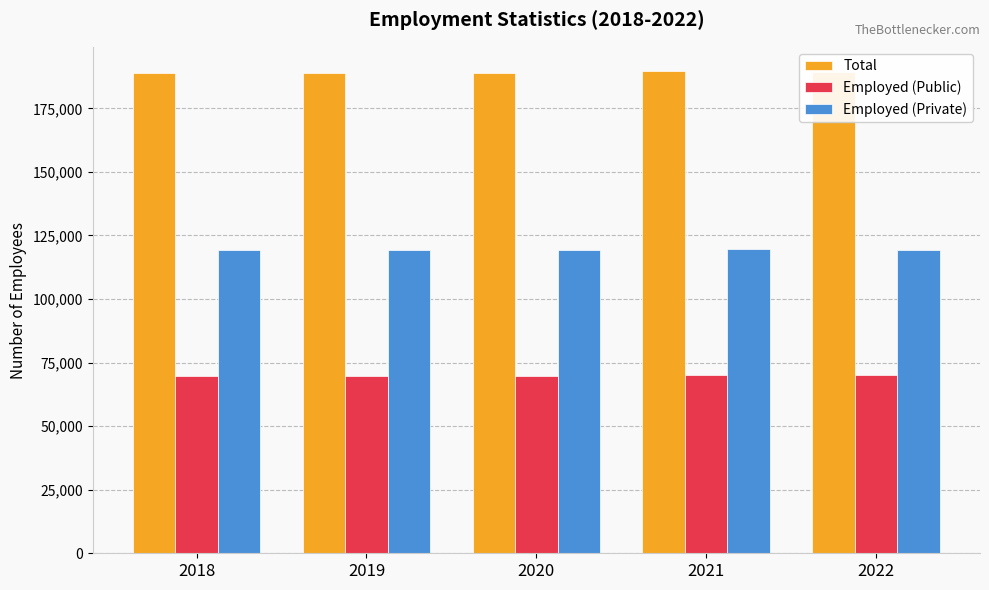

What is the difference between the highest and lowest values at 2020?

119211